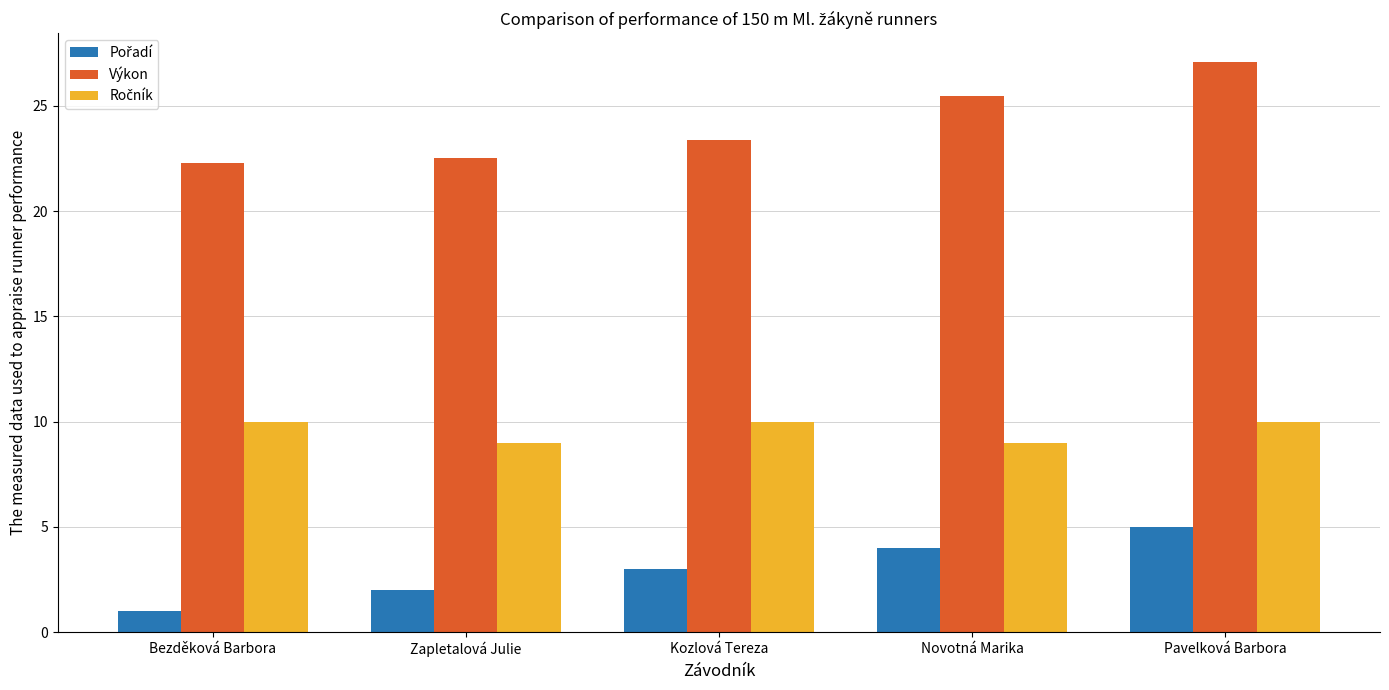

What is the average value of the Výkon series?

24.2